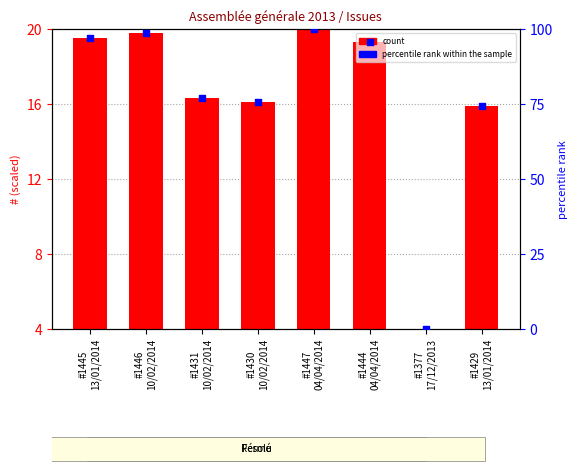

What are all the series names shown in the legend?

count, percentile rank within the sample